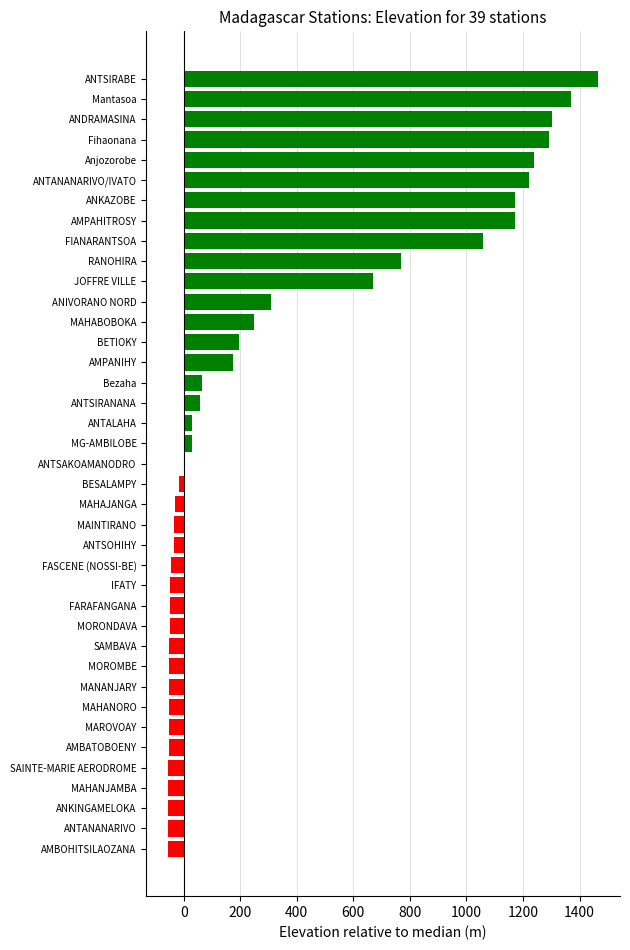

What is the sum of all values?

12959